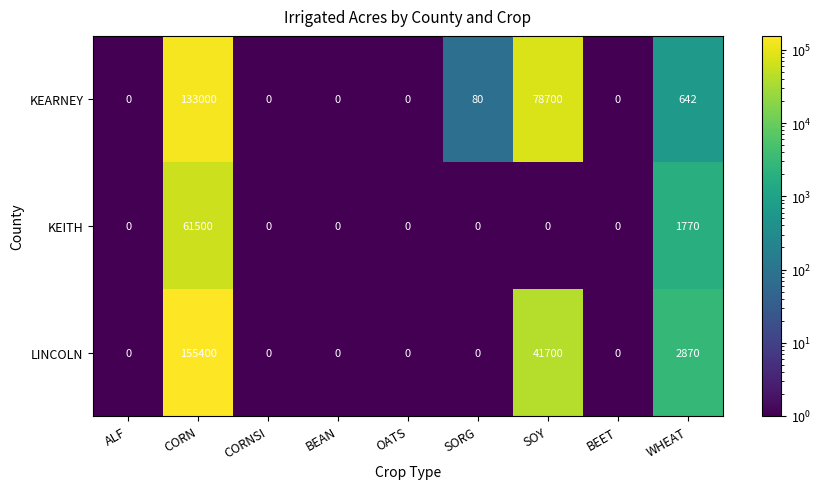

What is the sum of the LINCOLN values at SORG and SOY?

41700